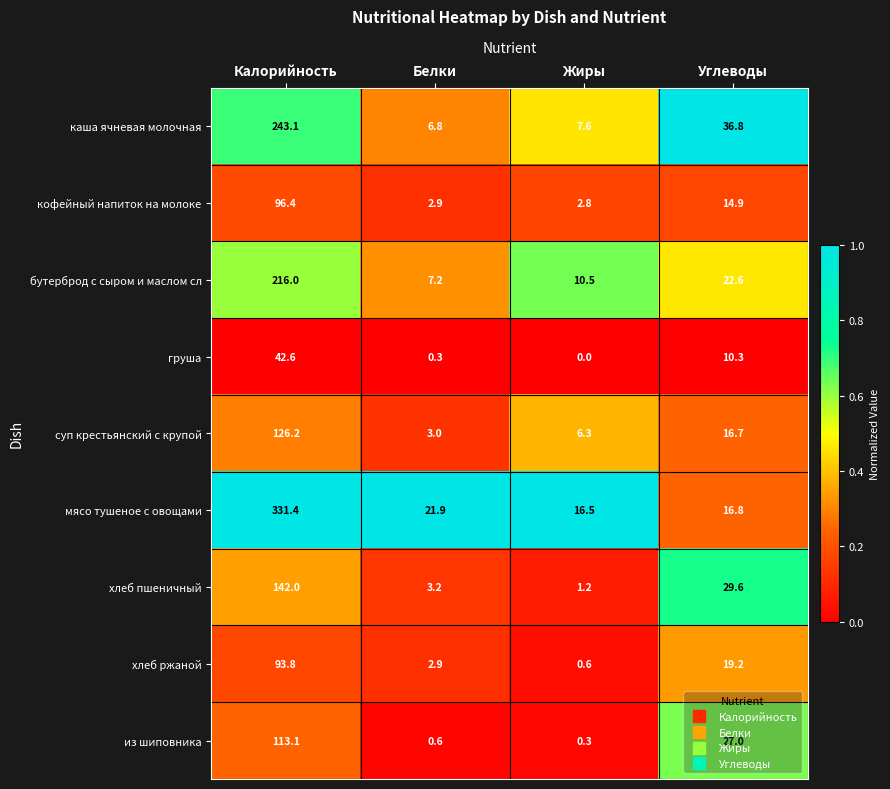

What is the total value across all series at Калорийность?

1404.6